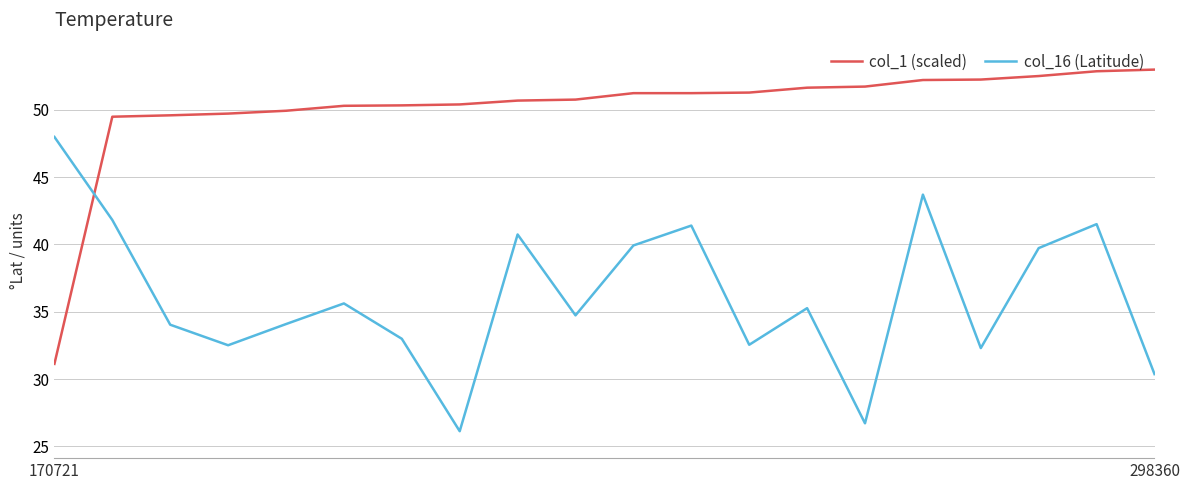

What is the smallest value displayed?

26.1